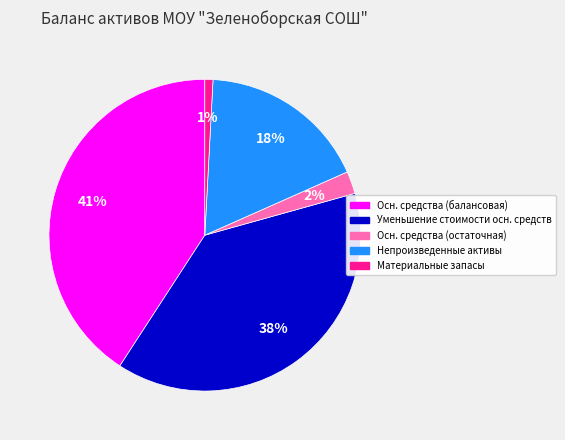

To the nearest percent, what is the difference between the largest and smallest slice percentages?

40%